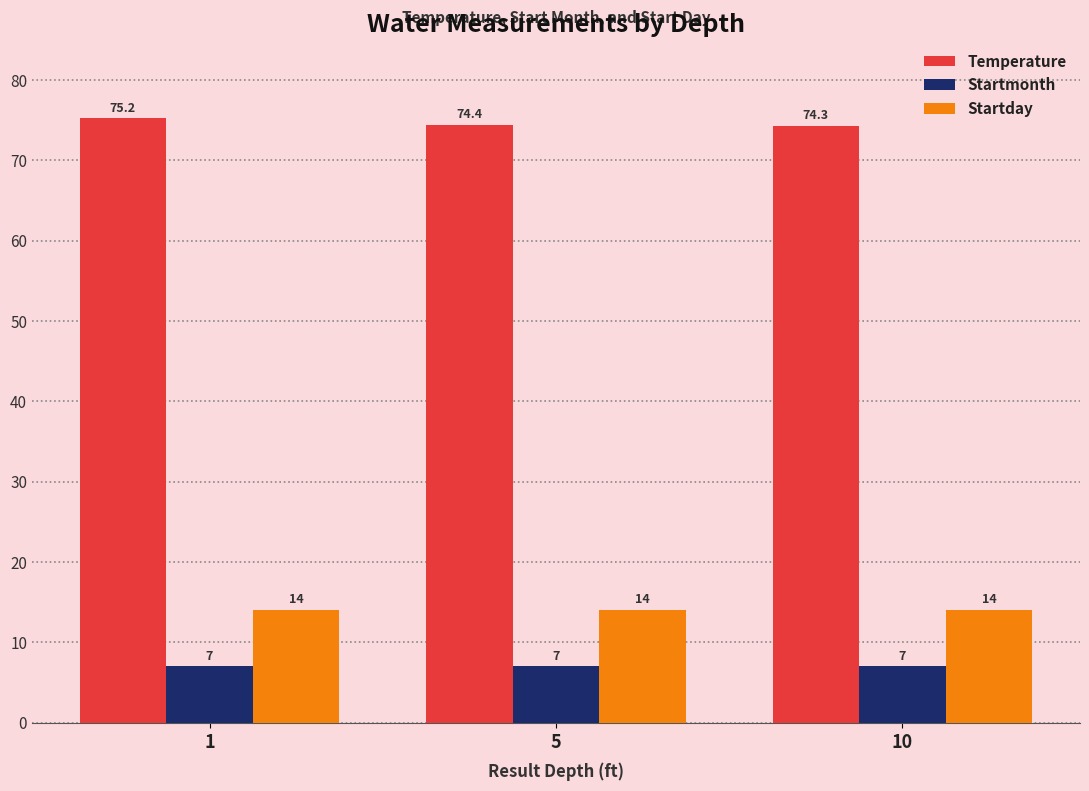

The value of Startmonth at 1 is 7.0. True or false?

True